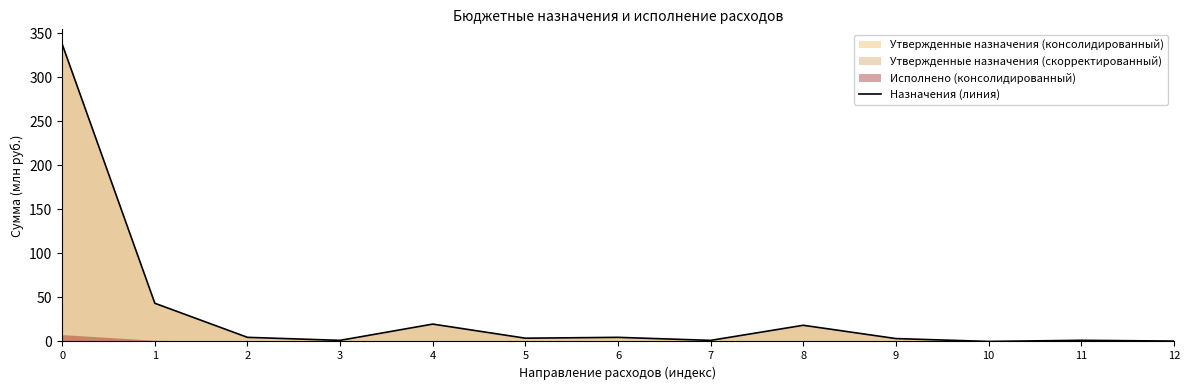

Reading right to left, list all the values displayed in this chart.

12=0.4	11=1.3	10=0.0	9=3.3	8=18.4	7=1.2	6=4.7	5=3.7	4=19.7	3=1.2	2=4.7	1=43.4	0=337.6